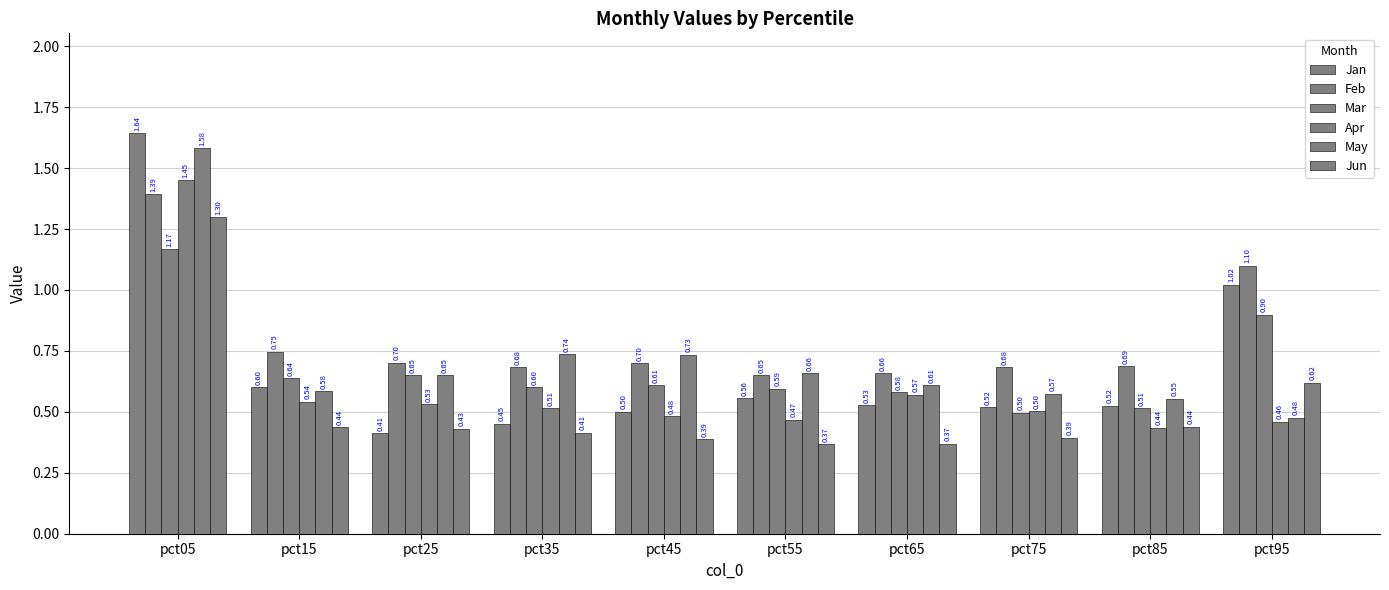

Count the number of categories in the chart.

10